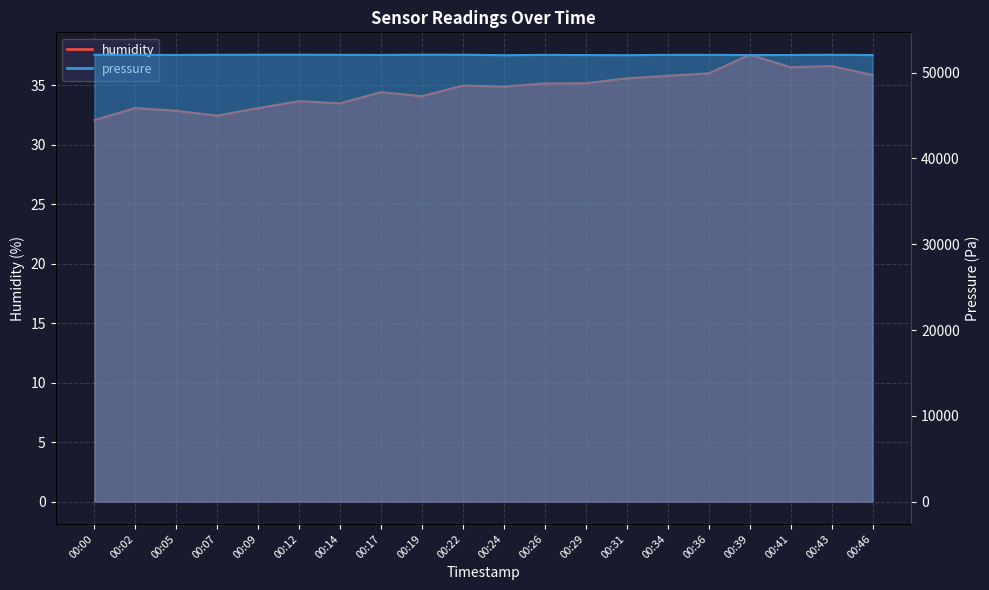

What is the minimum value for pressure?

52032.1